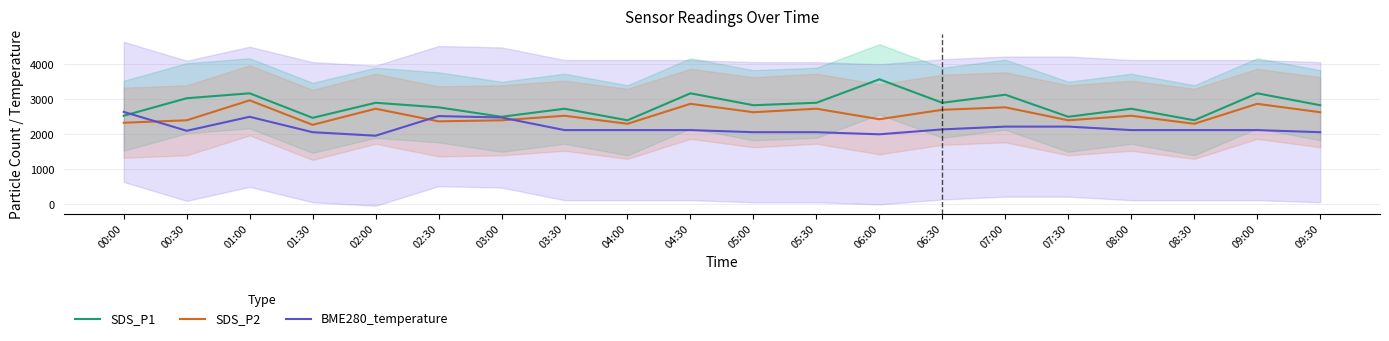

True or false: SDS_P2 and SDS_P1 intersect in this chart.

False